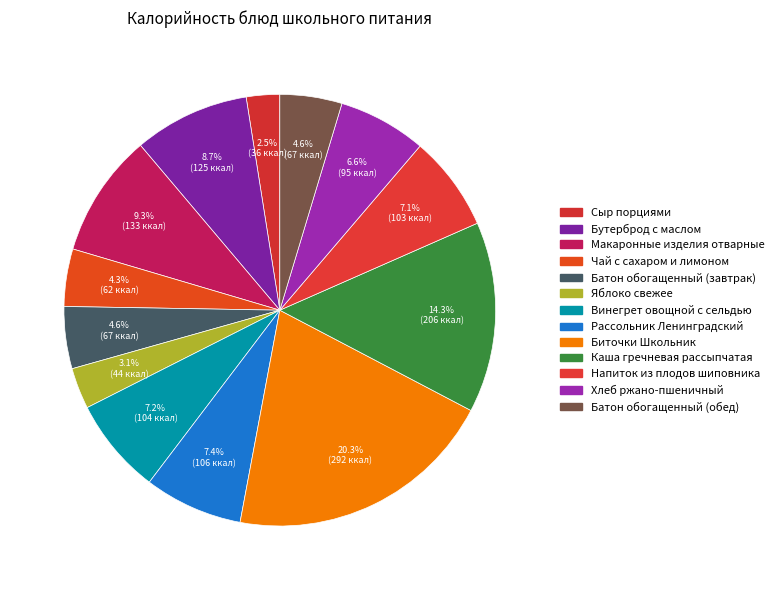

How many slices are in this pie chart?

13